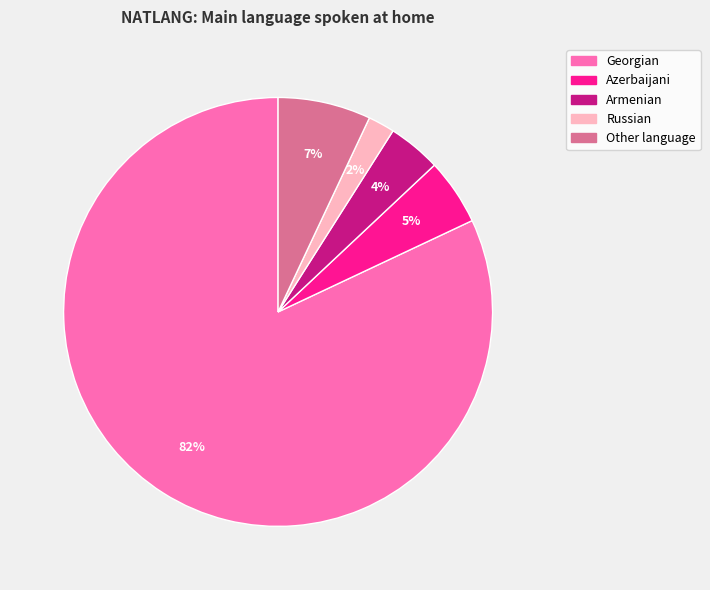

To the nearest percent, what is the difference between the largest and smallest slice percentages?

80%